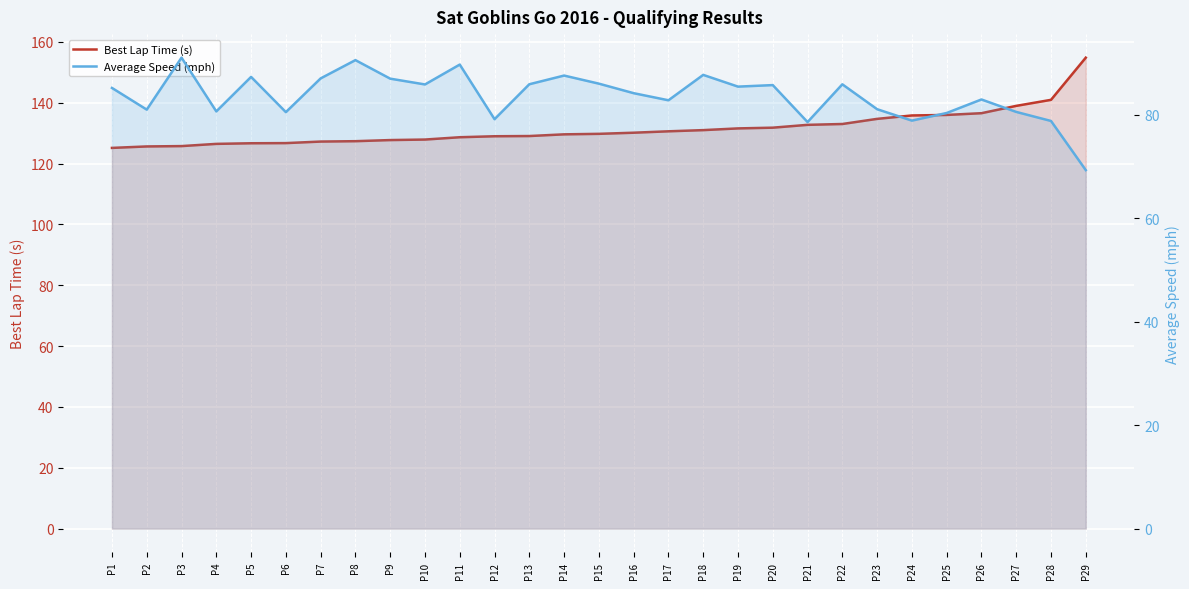

In Average Speed (mph), how many points are higher than both neighbors (excluding endpoints)?

9